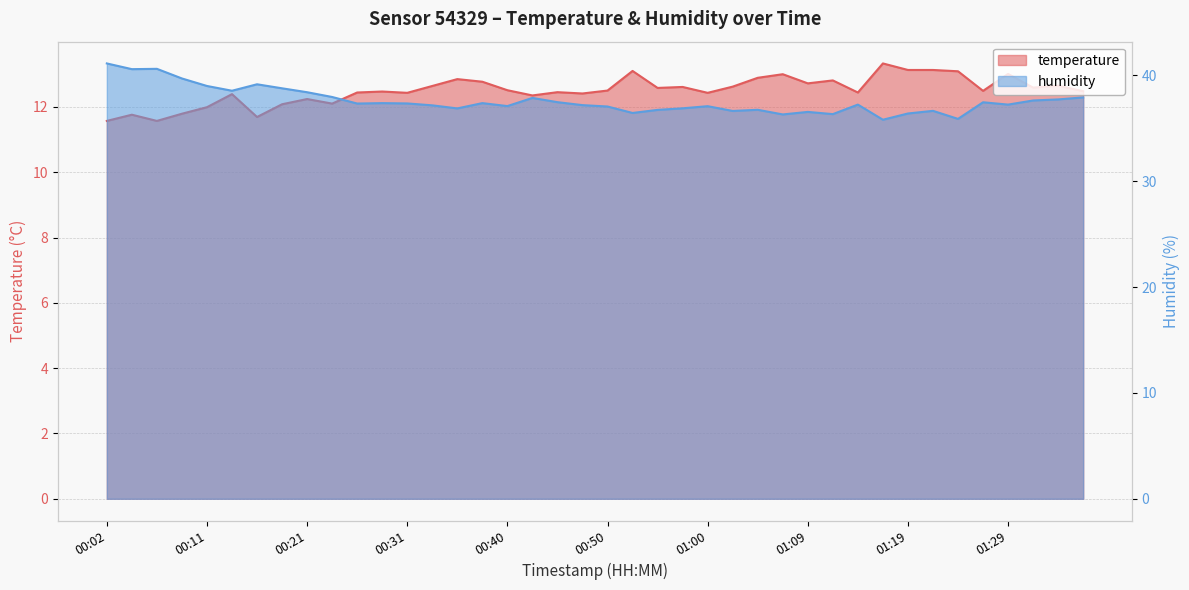

Which series has the largest range (max minus min)?

humidity